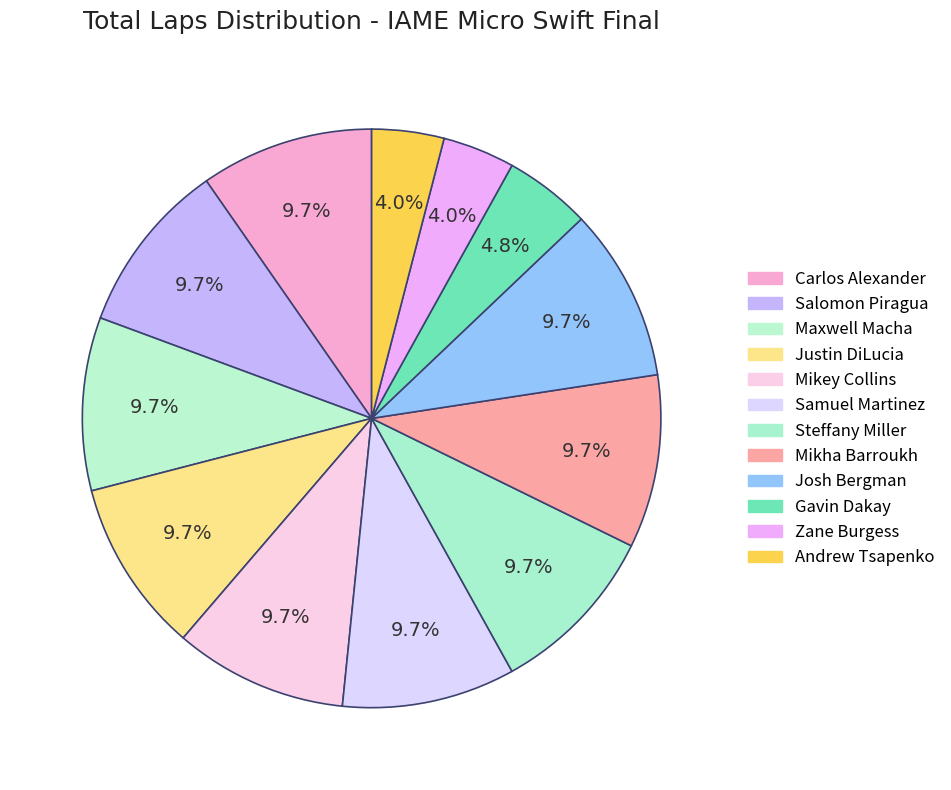

What is the largest slice in the pie chart?

Carlos Alexander